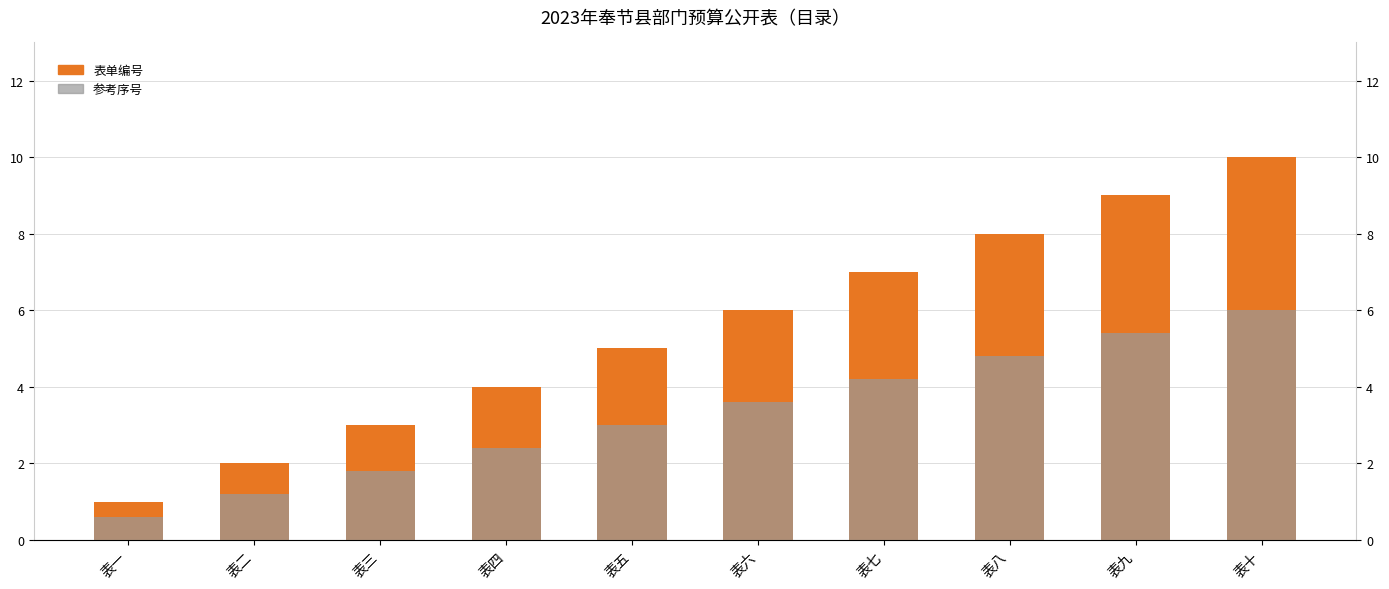

Count the 表单编号 values in the range 3 to 8.

6